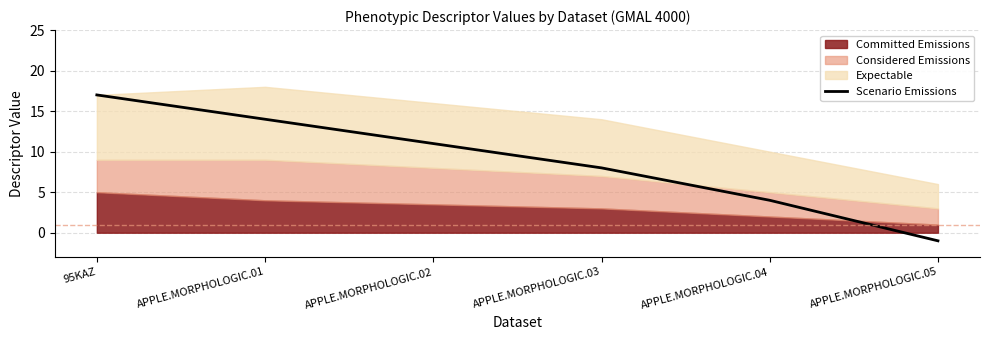

What is the change in value from 95KAZ to APPLE.MORPHOLOGIC.04?

-13